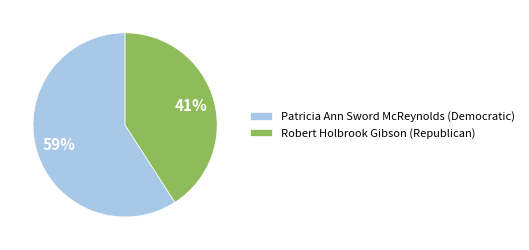

Rank the categories by value from lowest to highest.

Robert Holbrook Gibson (Republican), Patricia Ann Sword McReynolds (Democratic)